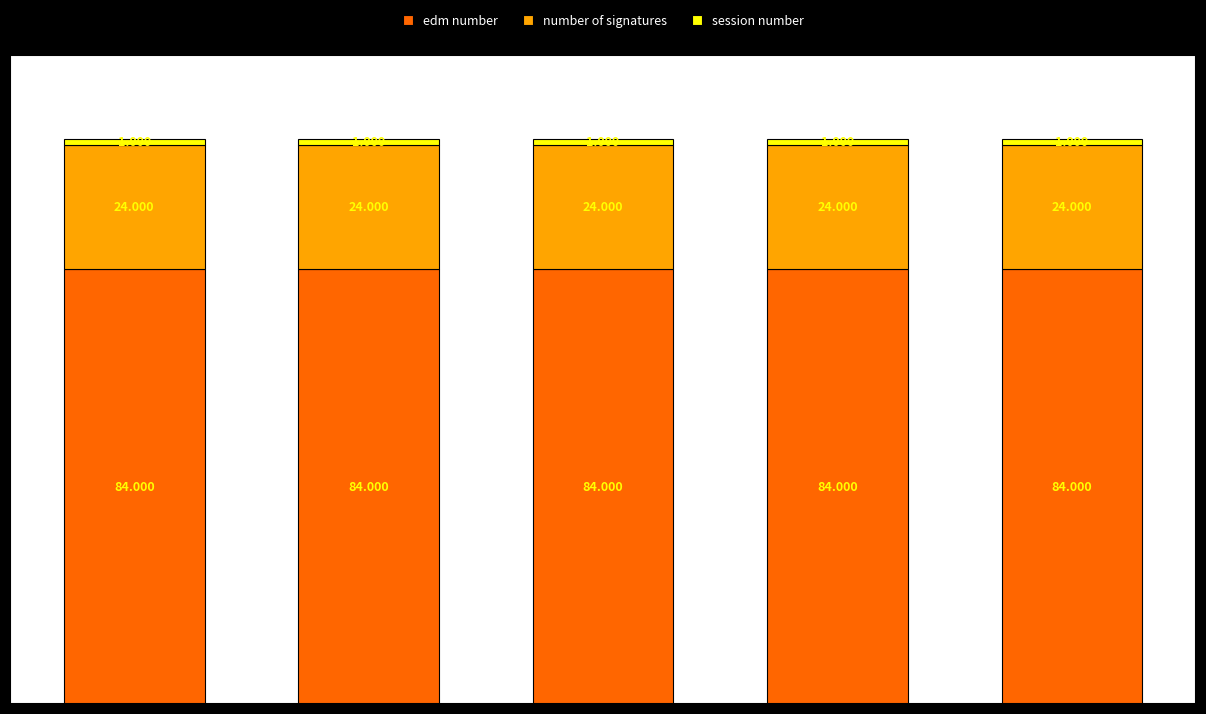

How many distinct data groups are displayed?

3